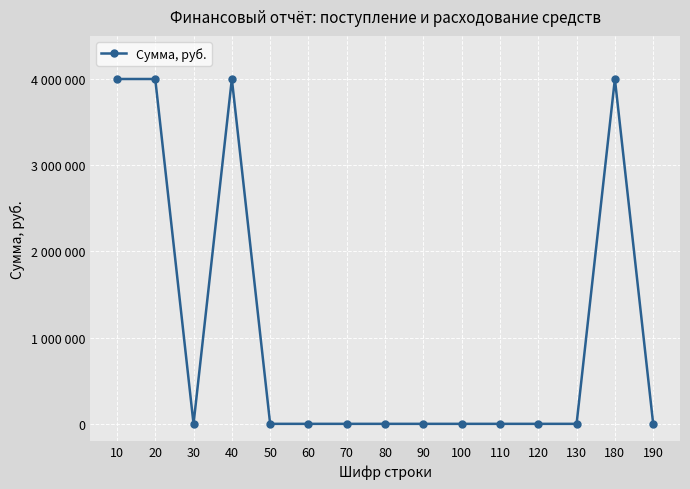

Does the chart have visible grid lines?

Yes